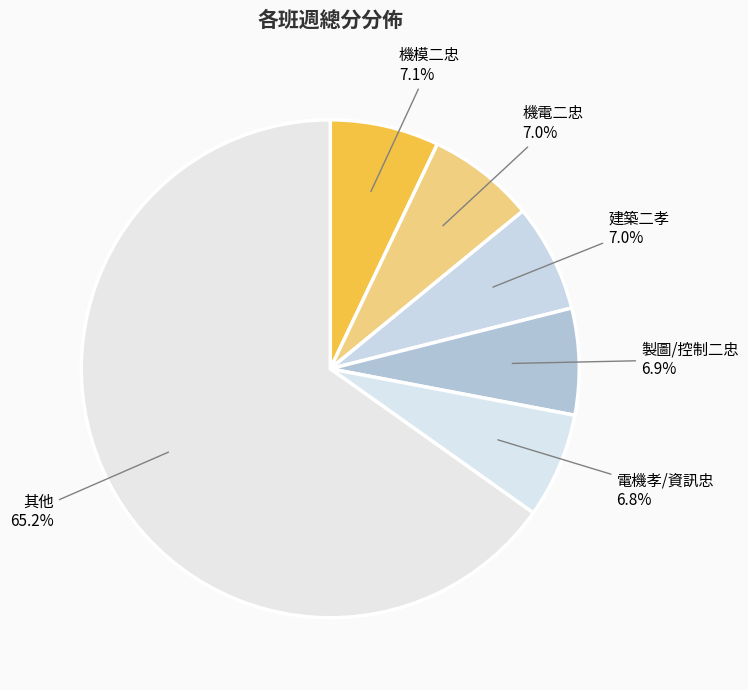

Combined, what portion of the pie is 製圖/控制二忠 and 建築二孝?

13.9%